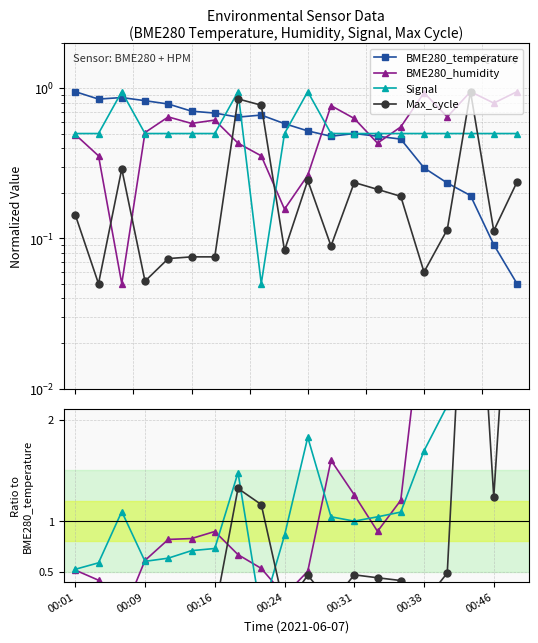

Is the value of BME280_temperature at 13 greater than the value of Signal at 00:31?

No